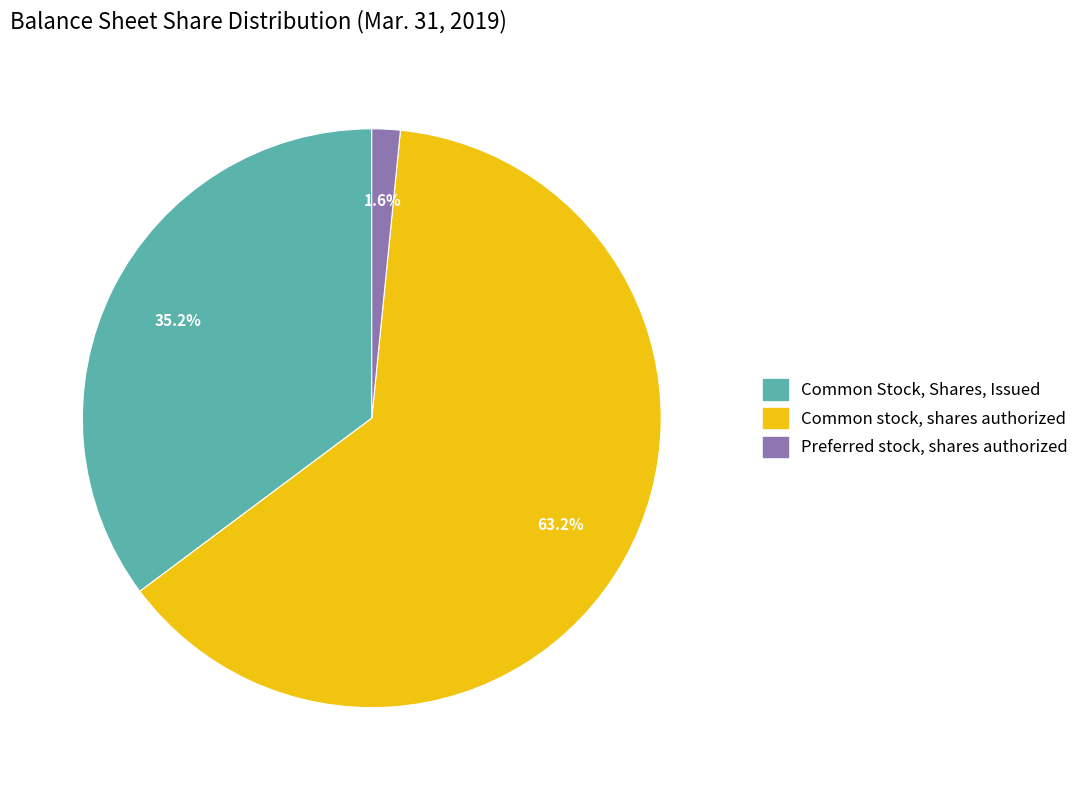

Rank the categories by value from highest to lowest.

Common stock, shares authorized, Common Stock, Shares, Issued, Preferred stock, shares authorized